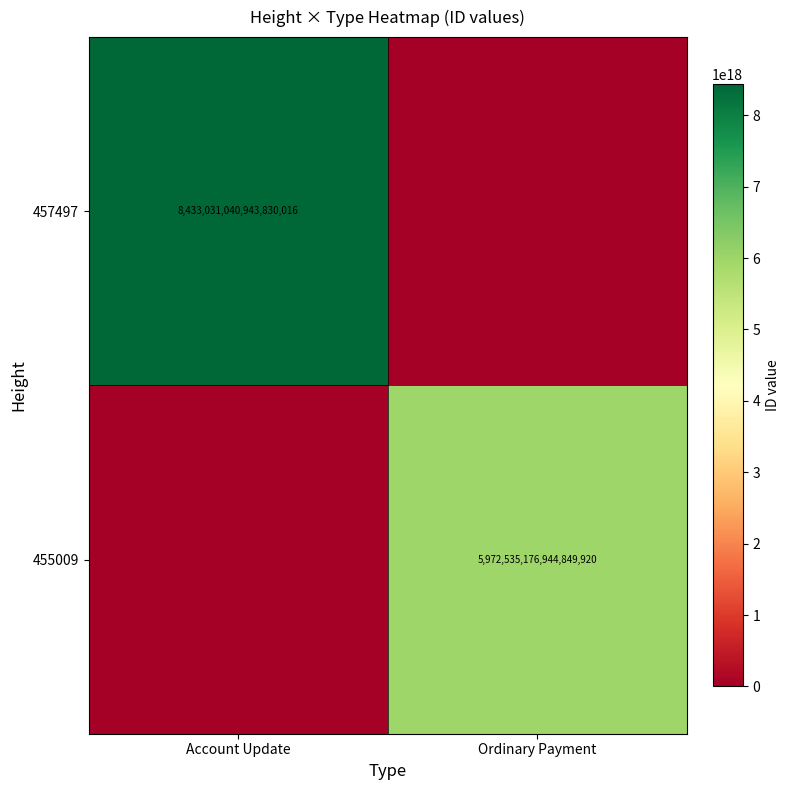

The 457497 series shows 4052405677121053184 at Account Update. True or false?

False